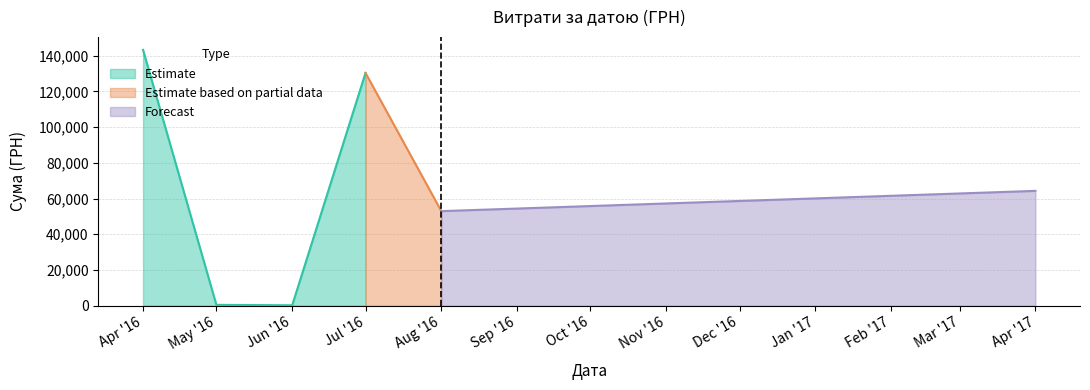

Which has a higher value, 18 or 3?

3